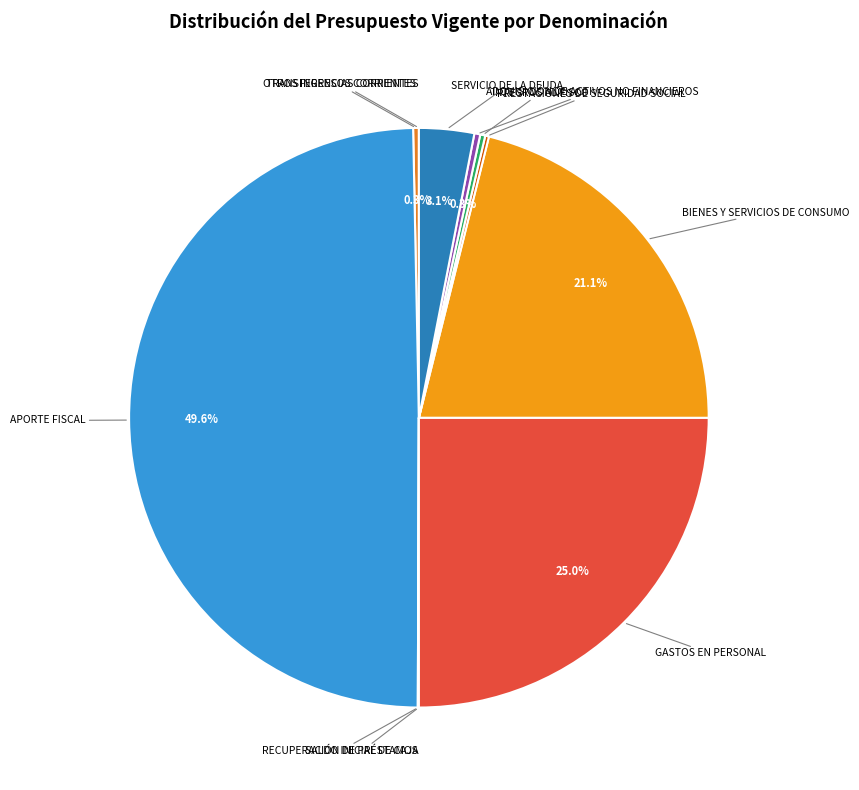

Is GASTOS EN PERSONAL the majority of the pie?

No